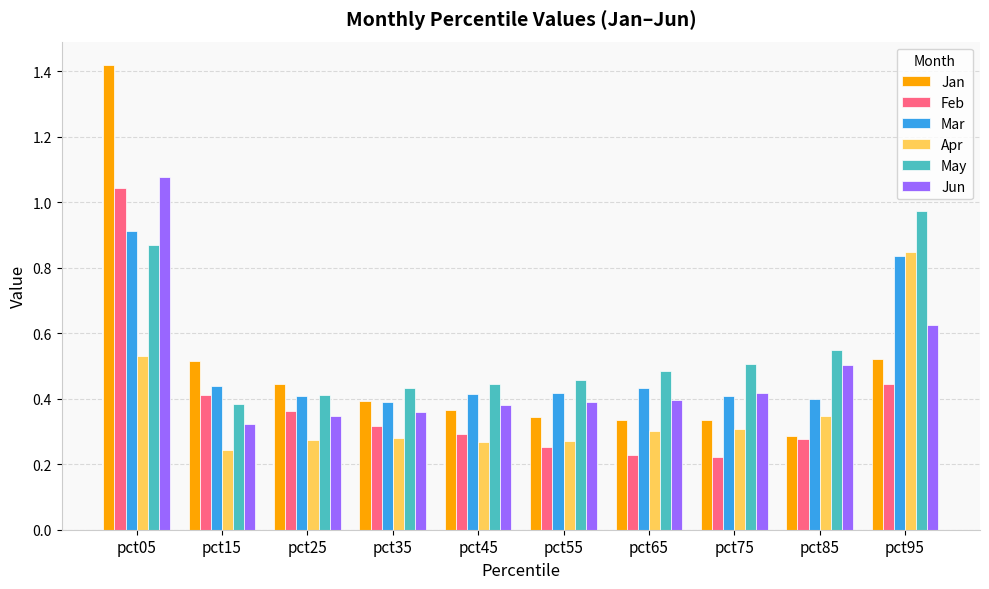

Is it true that Mar equals 0.4 at pct25?

True